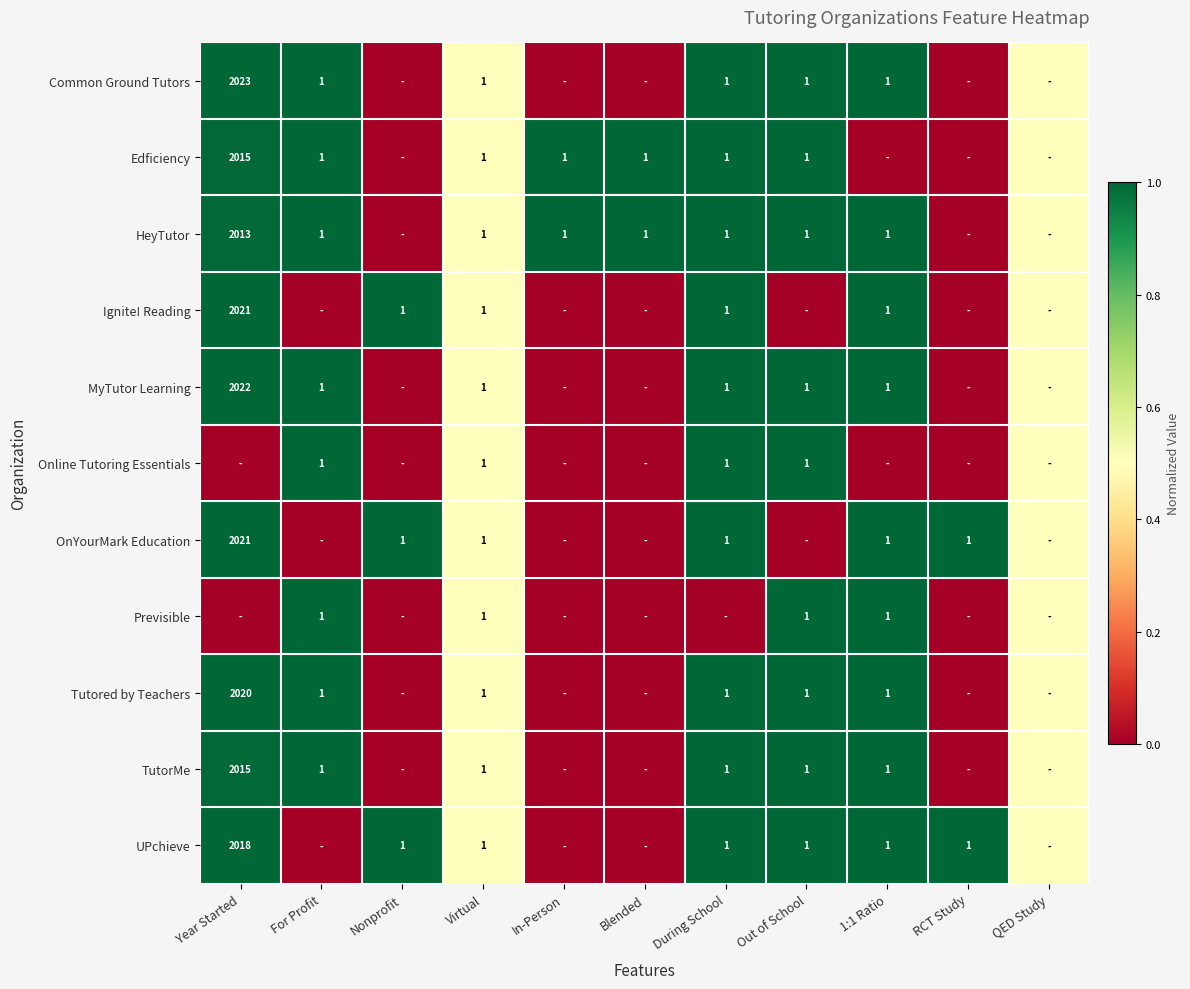

At how many categories does at least one series exceed 0?

11